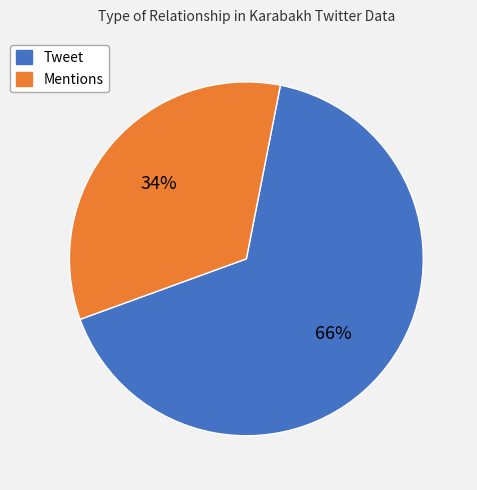

Between Tweet and Mentions, which is larger?

Tweet